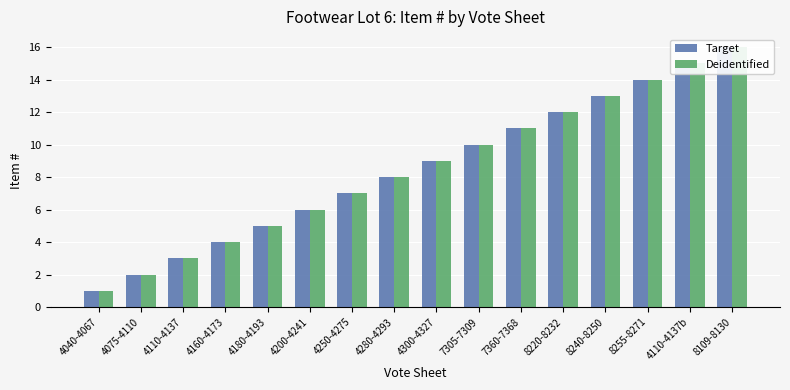

Is it true that Target equals 9 at 4300-4327?

True